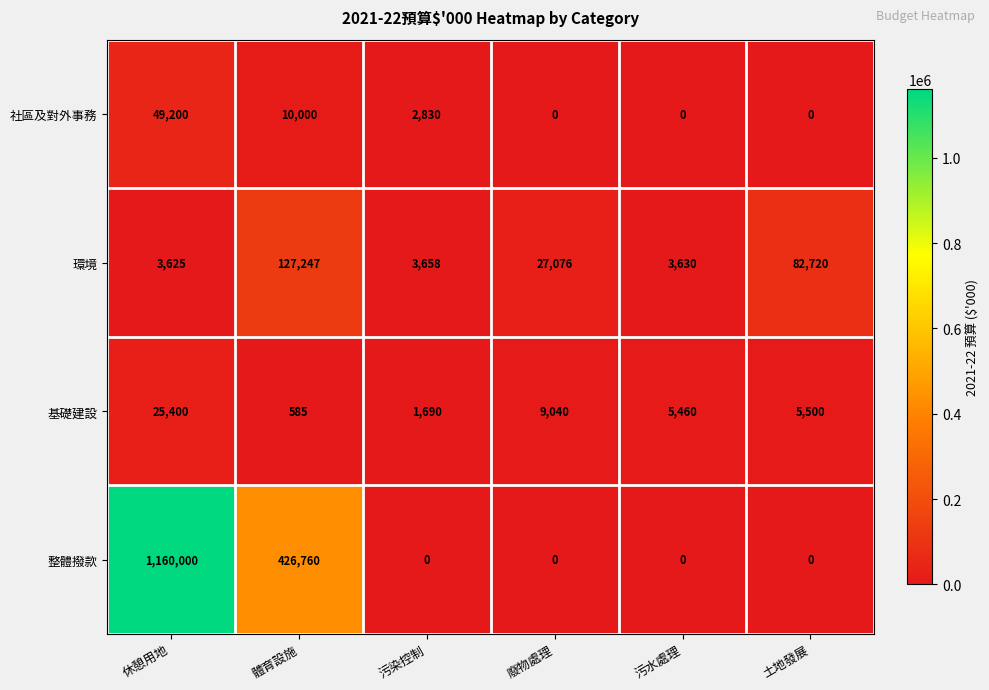

Is it true that 整體撥款 equals 1160000 at 休憩用地?

True